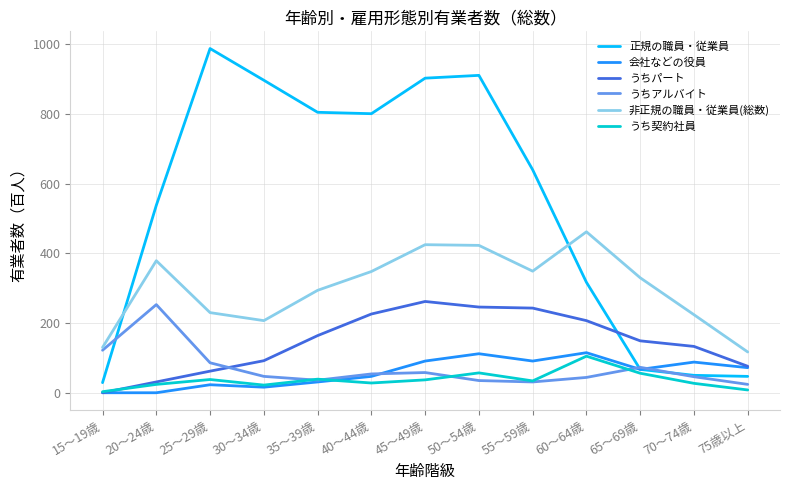

After their last crossing, which series has the higher values: うちアルバイト or うちパート?

うちパート